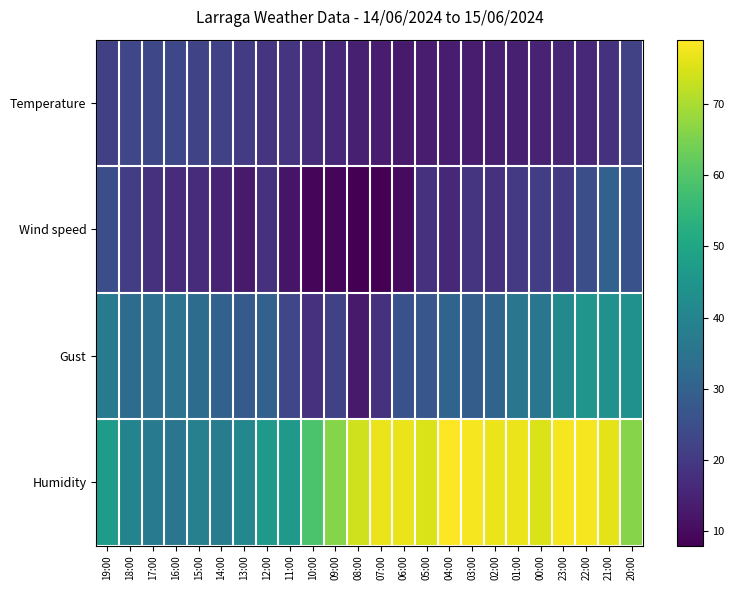

Reading left to right, list all the values displayed in this chart.

Temperature: 19:00=21.5	18:00=23.0	17:00=23.5	16:00=23.5	15:00=22.6	14:00=22.1	13:00=20.6	12:00=18.7	11:00=18.8	10:00=17.1	09:00=15.8	08:00=14.3	07:00=13.4	06:00=13.2	05:00=13.6	04:00=13.7	03:00=13.8	02:00=14.2	01:00=14.3	00:00=15.1	23:00=15.5	22:00=16.2	21:00=18.3	20:00=21.7
Wind speed: 19:00=25.0	18:00=21.0	17:00=18.0	16:00=17.0	15:00=17.0	14:00=15.0	13:00=13.0	12:00=18.0	11:00=12.0	10:00=9.0	09:00=9.0	08:00=8.0	07:00=8.0	06:00=10.0	05:00=18.0	04:00=16.0	03:00=19.0	02:00=18.0	01:00=20.0	00:00=21.0	23:00=20.0	22:00=25.0	21:00=30.0	20:00=26.0
Gust: 19:00=37.0	18:00=33.0	17:00=34.0	16:00=35.0	15:00=33.0	14:00=30.0	13:00=28.0	12:00=30.0	11:00=23.0	10:00=18.0	09:00=22.0	08:00=13.0	07:00=18.0	06:00=26.0	05:00=27.0	04:00=31.0	03:00=29.0	02:00=31.0	01:00=36.0	00:00=36.0	23:00=42.0	22:00=45.0	21:00=44.0	20:00=44.0
Humidity: 19:00=47.0	18:00=40.0	17:00=37.0	16:00=36.0	15:00=39.0	14:00=38.0	13:00=41.0	12:00=46.0	11:00=46.0	10:00=59.0	09:00=66.0	08:00=74.0	07:00=77.0	06:00=77.0	05:00=75.0	04:00=79.0	03:00=78.0	02:00=77.0	01:00=77.0	00:00=75.0	23:00=78.0	22:00=78.0	21:00=76.0	20:00=66.0